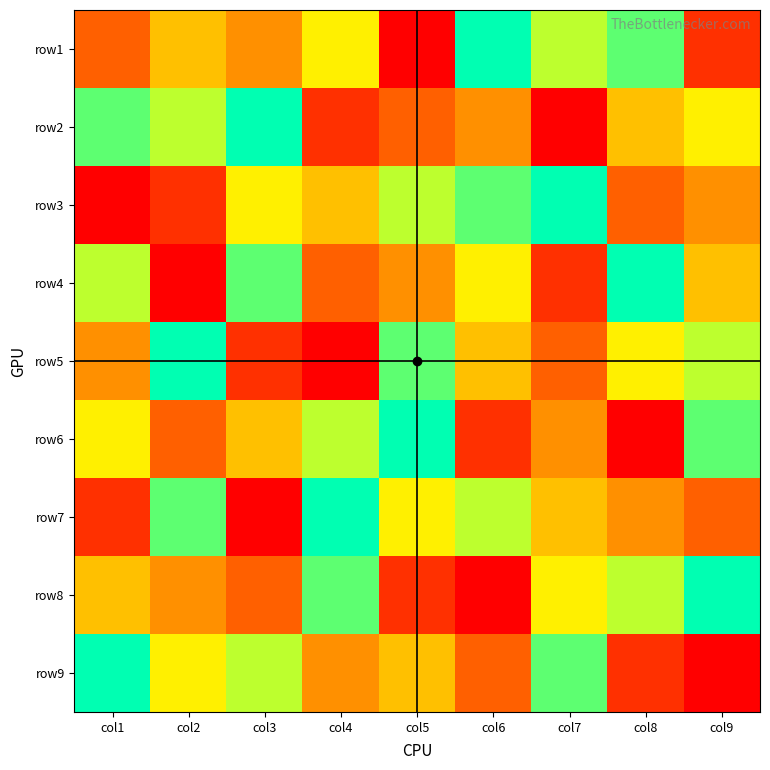

Reading right to left, extract all data points from this chart.

row1: col9=2	col8=8	col7=7	col6=9	col5=1	col4=6	col3=4	col2=5	col1=3
row2: col9=6	col8=5	col7=1	col6=4	col5=3	col4=2	col3=9	col2=7	col1=8
row3: col9=4	col8=3	col7=9	col6=8	col5=7	col4=5	col3=6	col2=2	col1=1
row4: col9=5	col8=9	col7=2	col6=6	col5=4	col4=3	col3=8	col2=1	col1=7
row5: col9=7	col8=6	col7=3	col6=5	col5=8	col4=1	col3=2	col2=9	col1=4
row6: col9=8	col8=1	col7=4	col6=2	col5=9	col4=7	col3=5	col2=3	col1=6
row7: col9=3	col8=4	col7=5	col6=7	col5=6	col4=9	col3=1	col2=8	col1=2
row8: col9=9	col8=7	col7=6	col6=1	col5=2	col4=8	col3=3	col2=4	col1=5
row9: col9=1	col8=2	col7=8	col6=3	col5=5	col4=4	col3=7	col2=6	col1=9